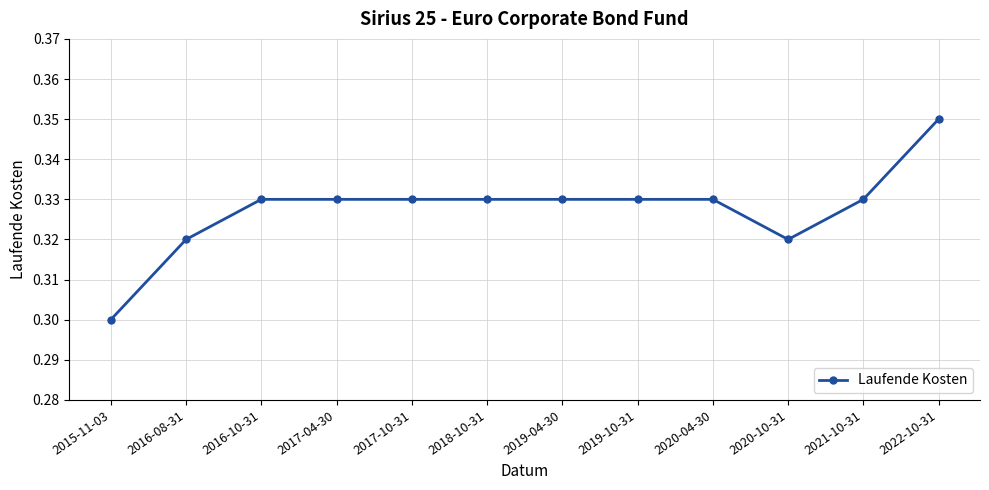

Which category has the lowest value across all series?

2015-11-03